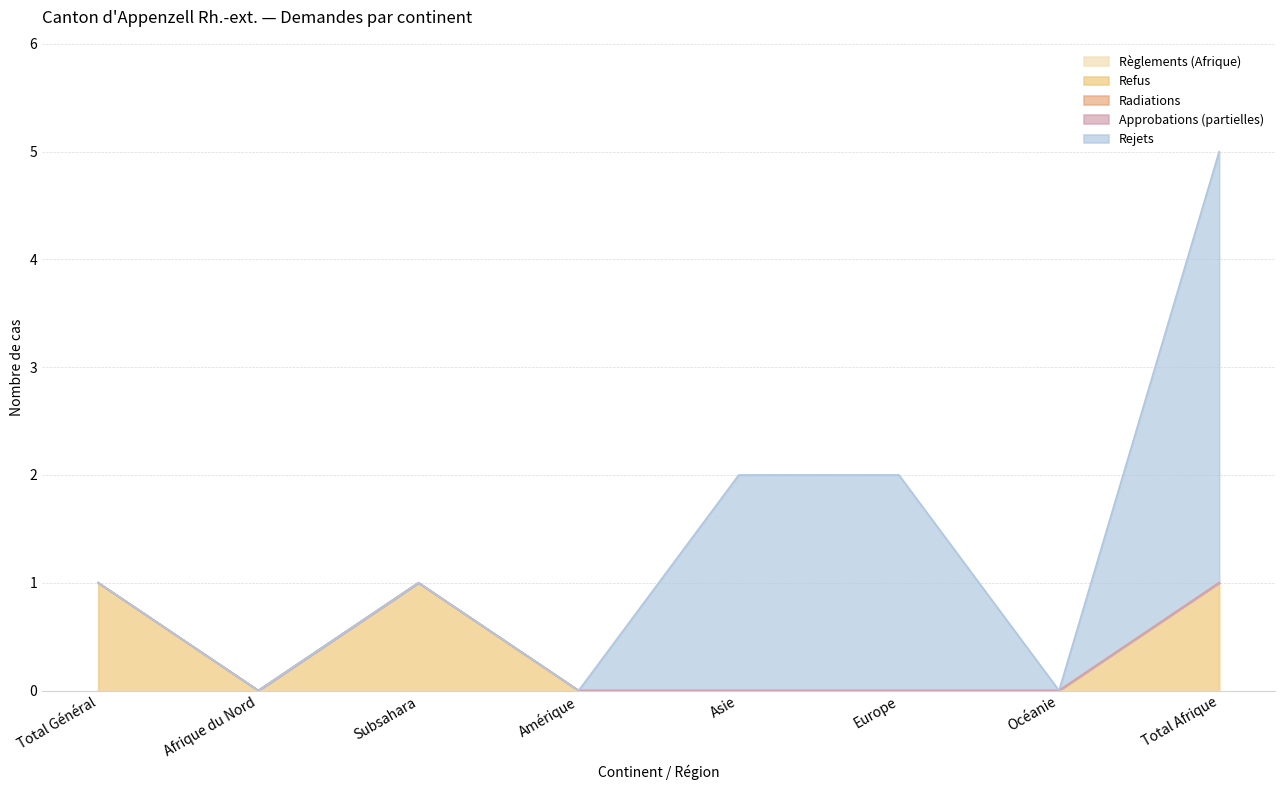

What is the label of the 6th point from the right?

Subsahara